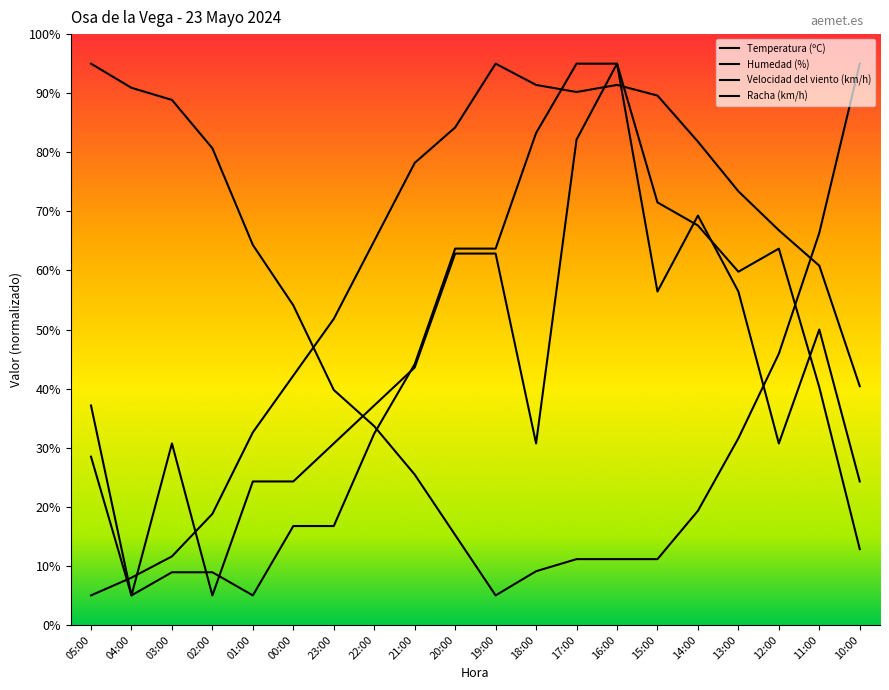

At which category is the sum across all series the highest?

16:00